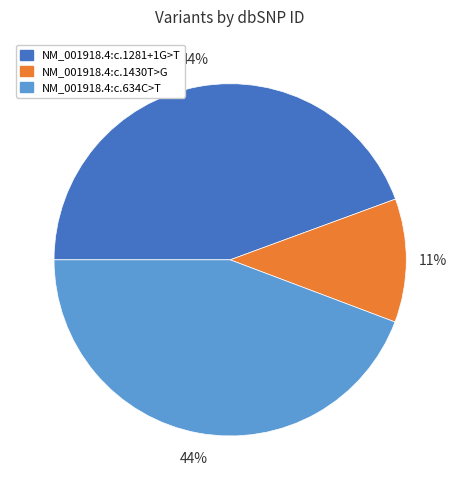

Is it true that NM_001918.4:c.634C>T is 44% of the pie?

True